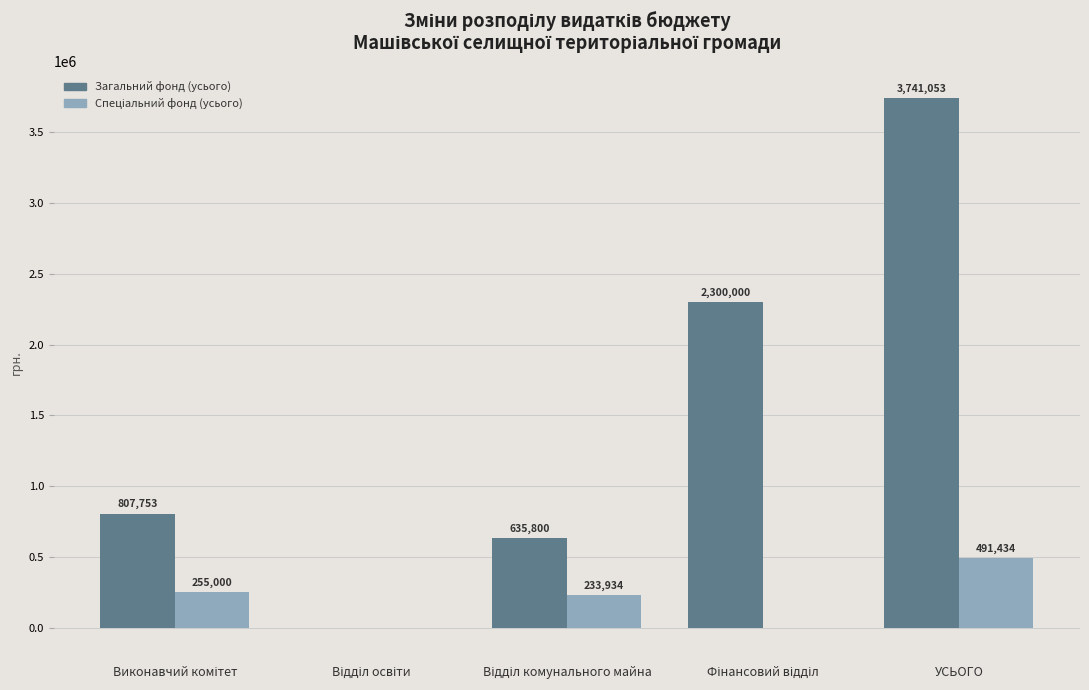

What value does the Загальний фонд (усього) series have at УСЬОГО, to the nearest 100?

3741100